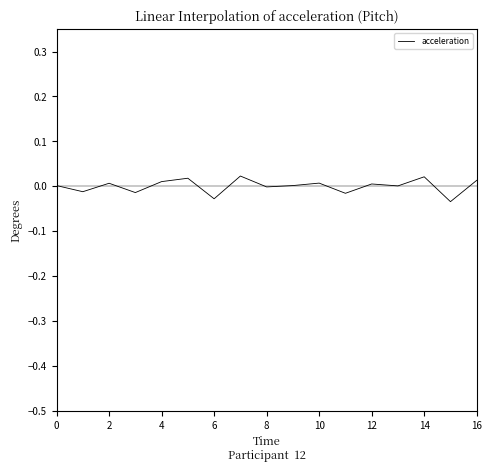

Which label corresponds to the largest value in the chart?

14